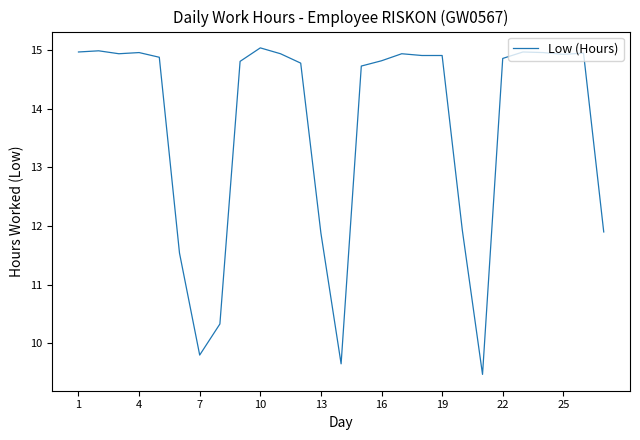

What is the smallest value displayed?

9.5